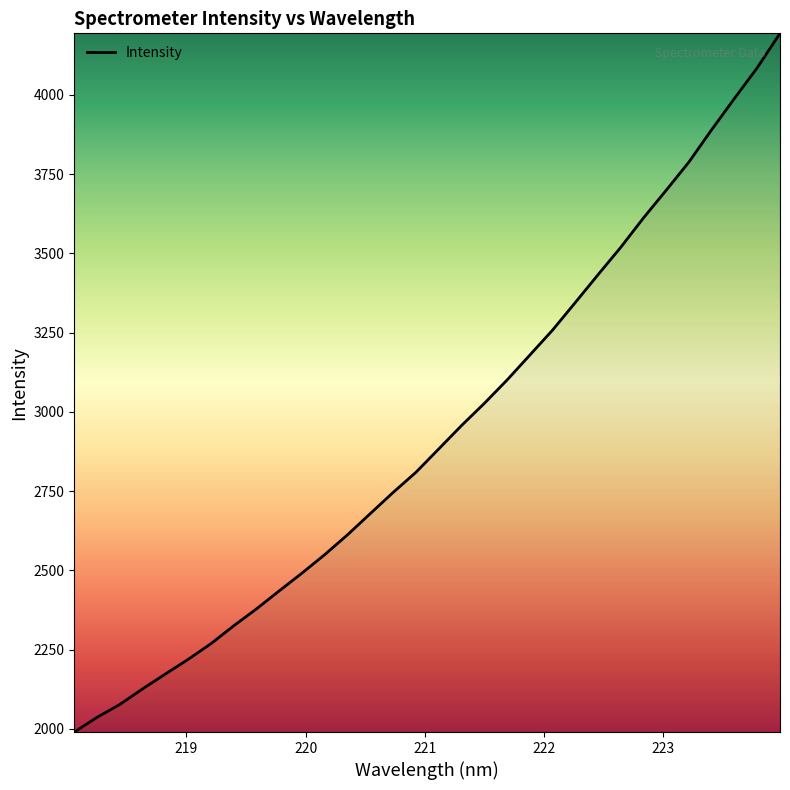

What is the greatest value displayed?

4194.4